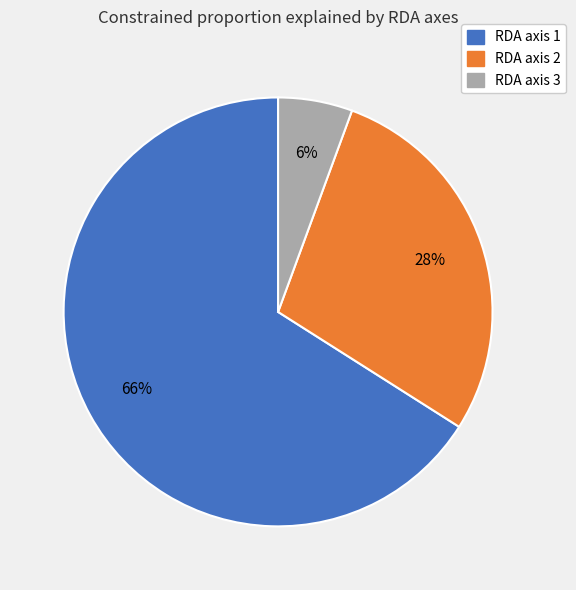

Which has a higher value, RDA axis 3 or RDA axis 2?

RDA axis 2